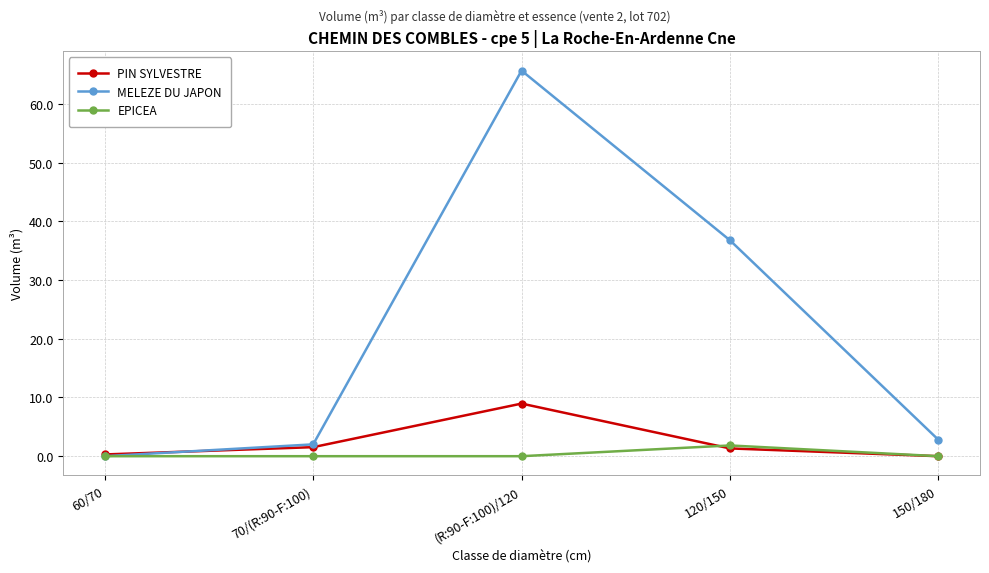

At which category is the sum across all series the highest?

(R:90-F:100)/120